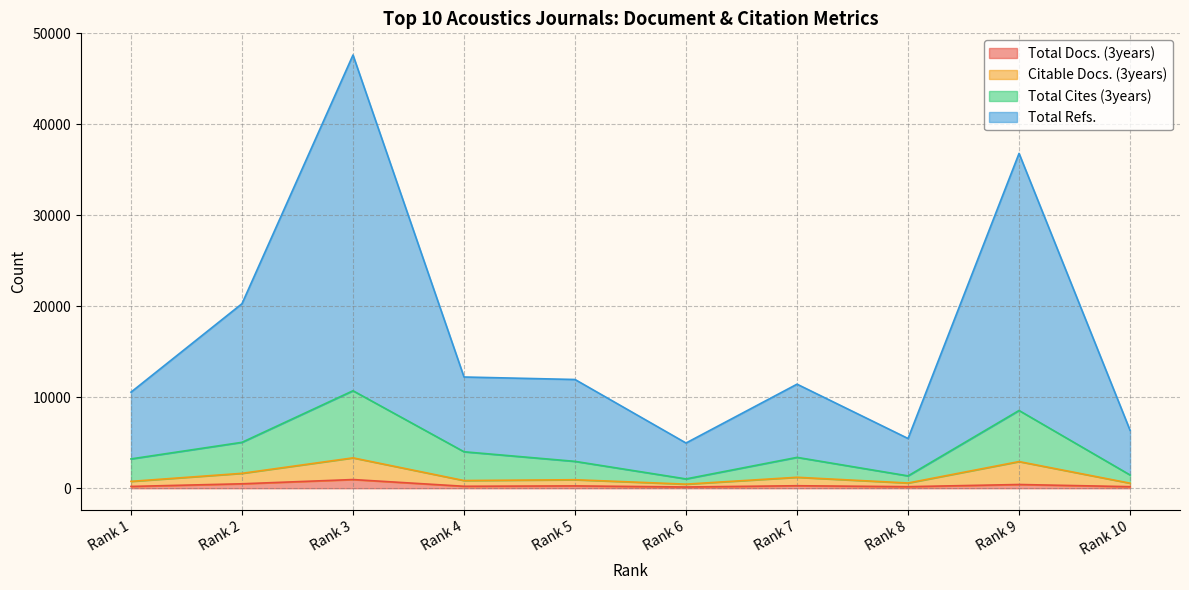

Which series has the largest total across all categories?

Total Refs.